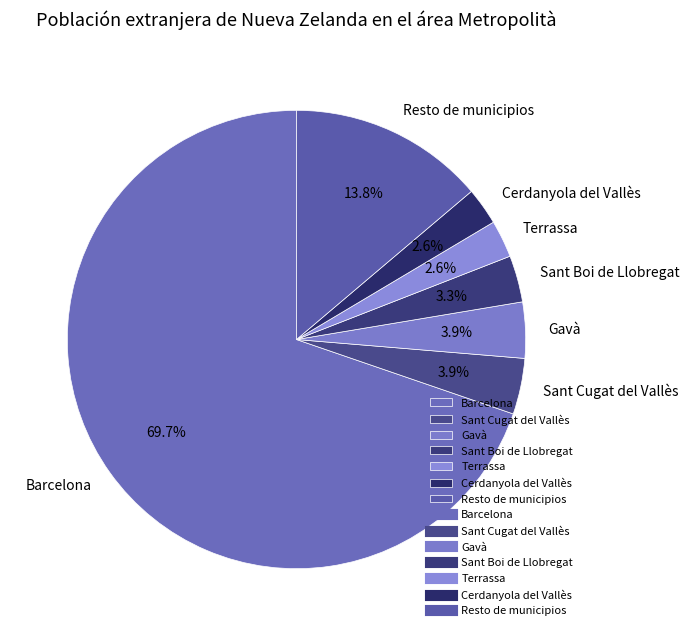

What portion of the pie excludes Sant Boi de Llobregat?

96.7%